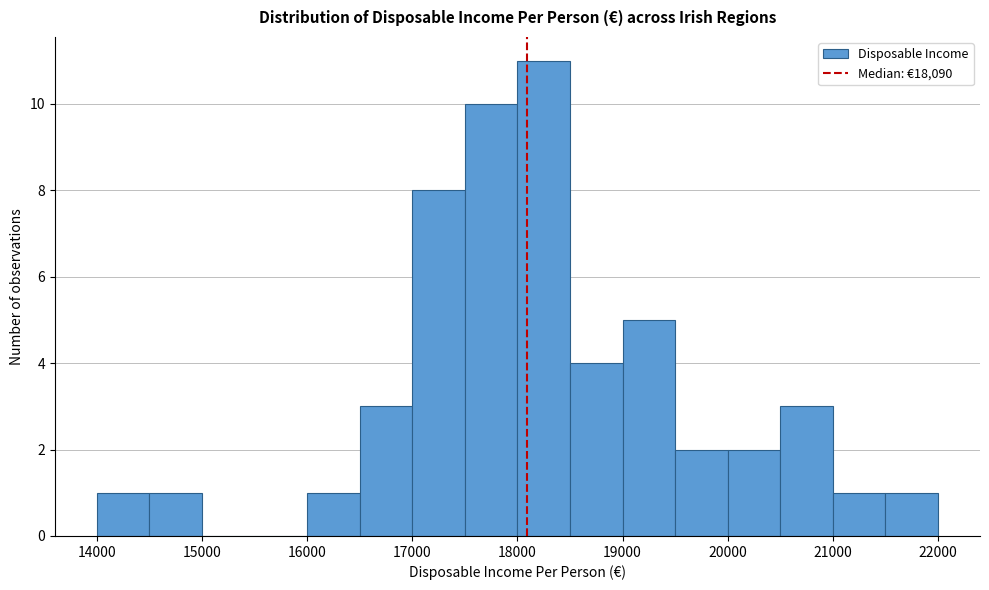

How tall is the bar that spans 16000 to 16500 on the x-axis? The values are not printed on the chart, so give them approximately, as read against the axis.

1